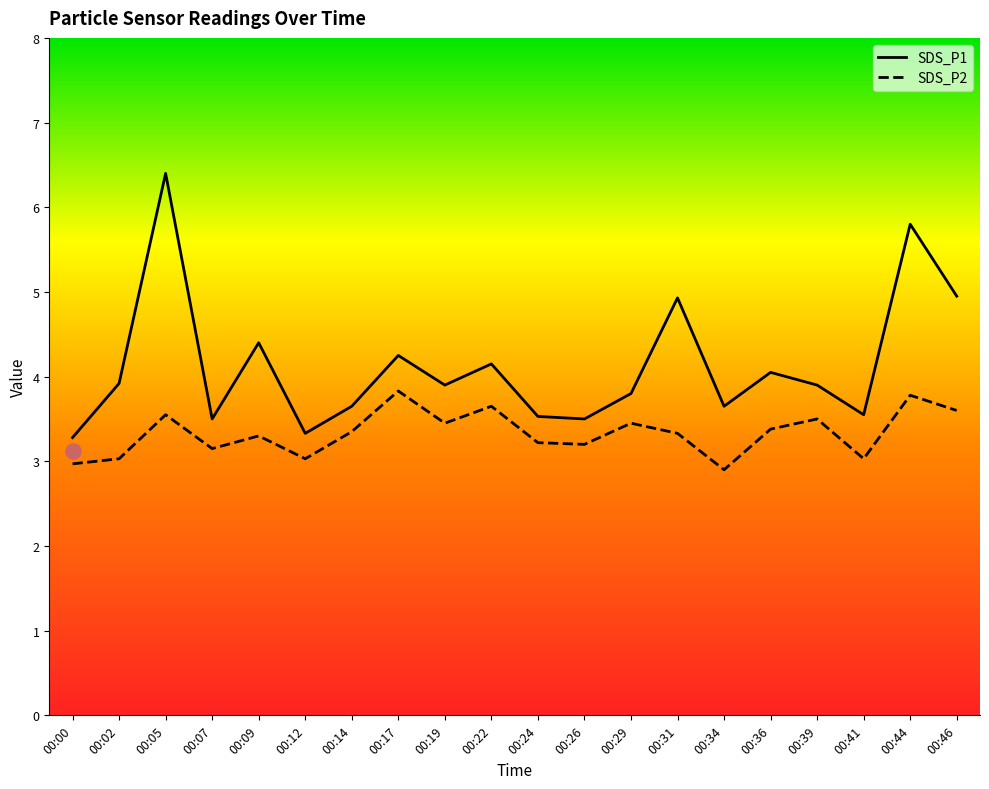

At which category is the sum across all series the highest?

00:05